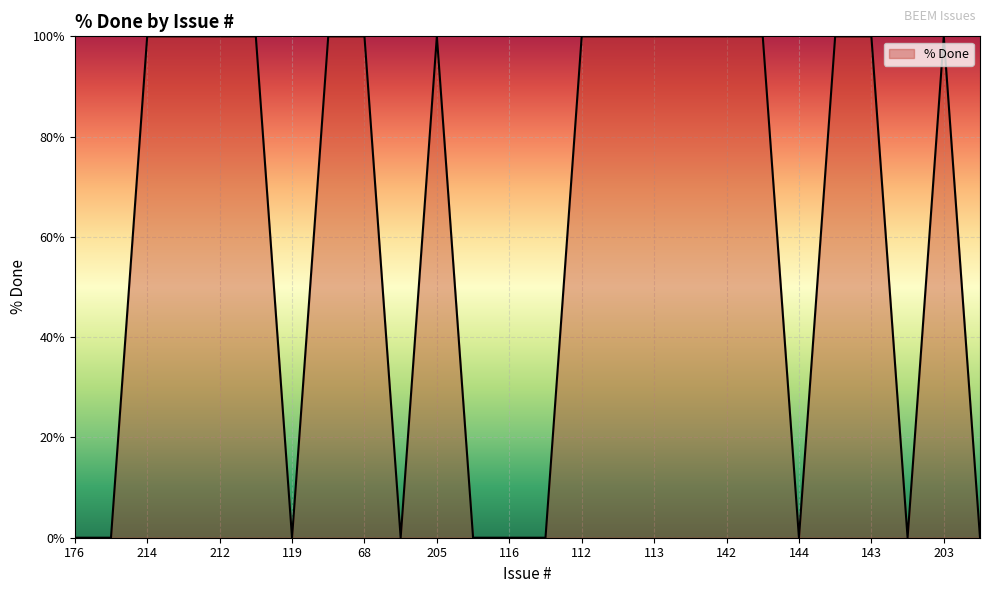

What is the sum of all values?

1600